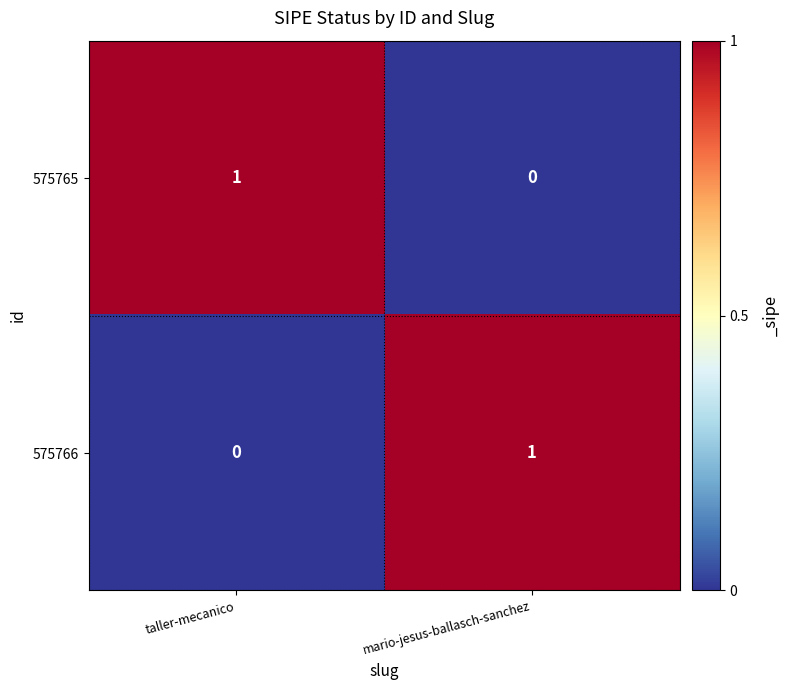

What is the total value across all series at mario-jesus-ballasch-sanchez?

1